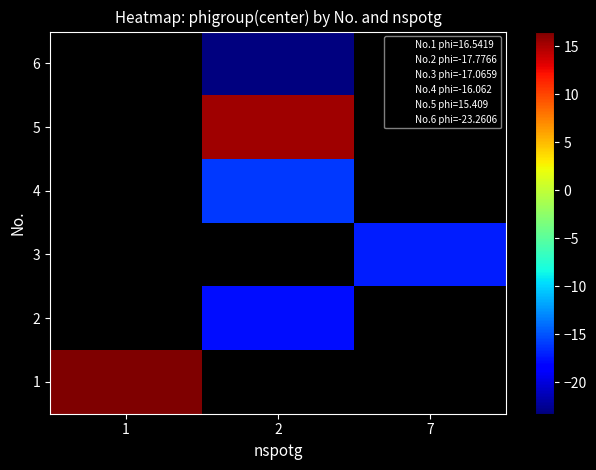

True or false: 2 has a value of -8.9 at 2.

False